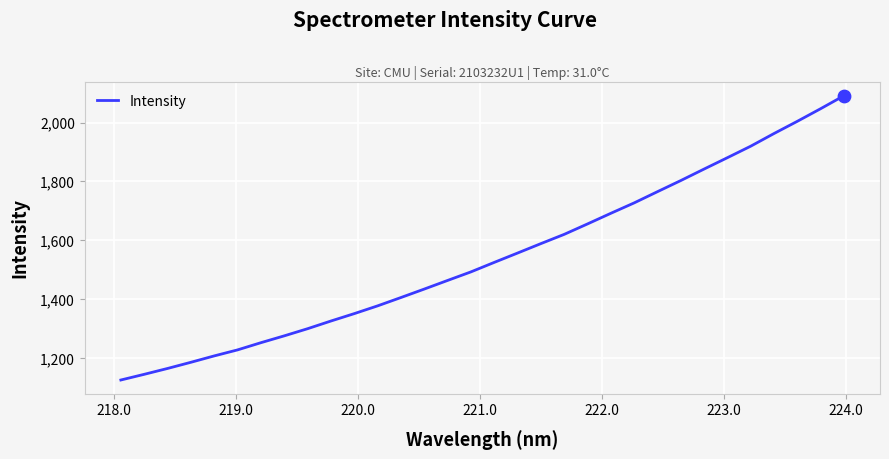

What is the maximum value shown in the chart?

2091.2